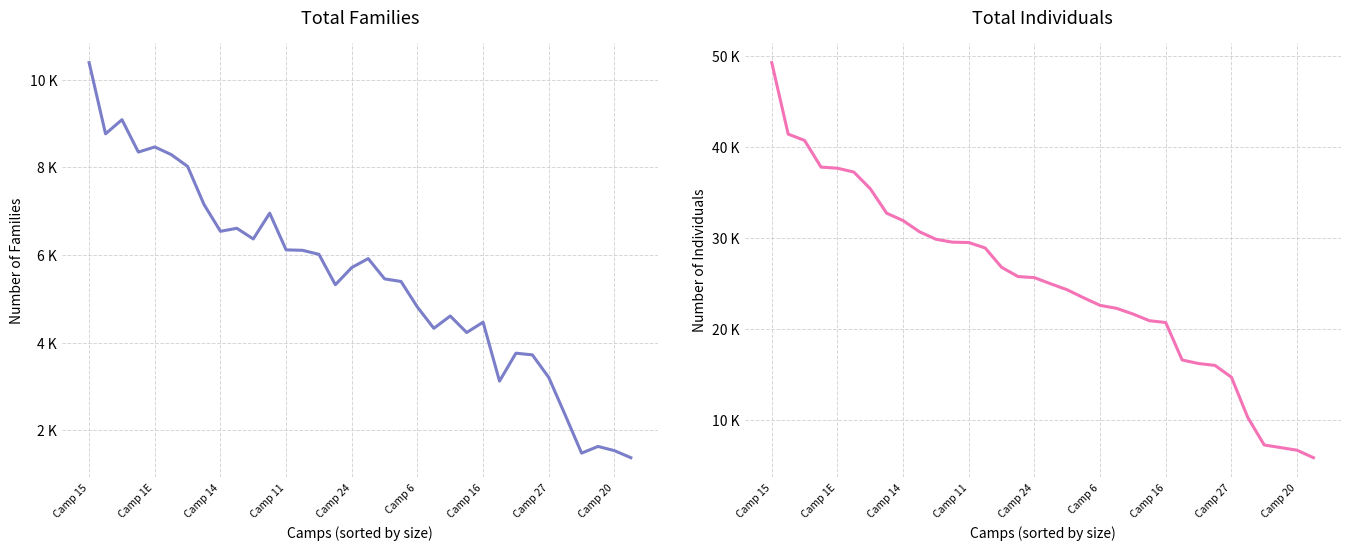

The Total Individuals series shows 39286 at 15. True or false?

False